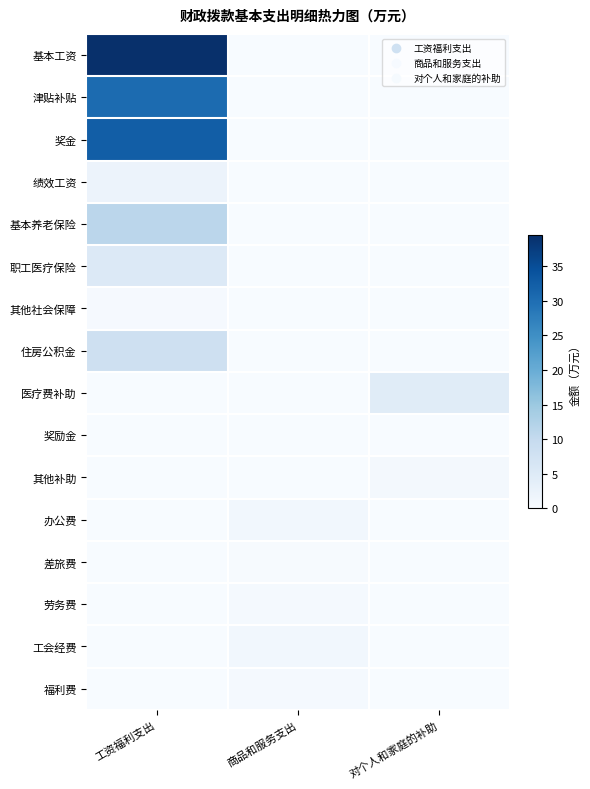

List the series in order of their peak value, lowest first.

奖励金, 差旅费, 其他社会保障, 劳务费, 福利费, 其他补助, 工会经费, 办公费, 绩效工资, 医疗费补助, 职工医疗保险, 住房公积金, 基本养老保险, 津贴补贴, 奖金, 基本工资